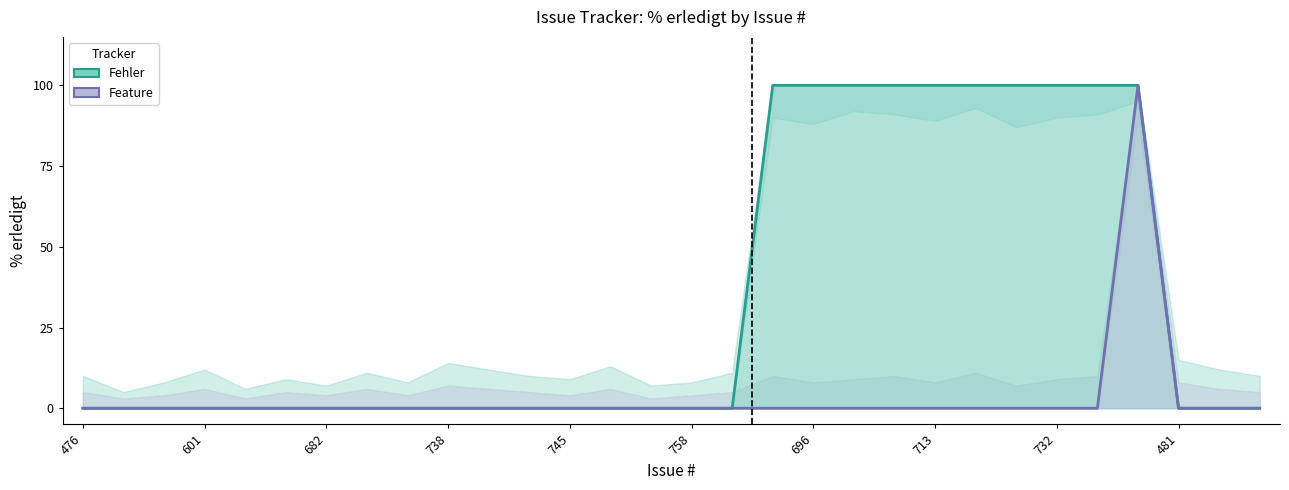

True or false: Fehler has more than 0 interior local peaks.

False